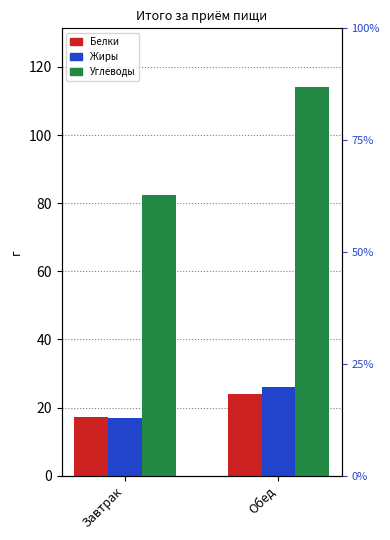

How many categories are shown in the chart?

2